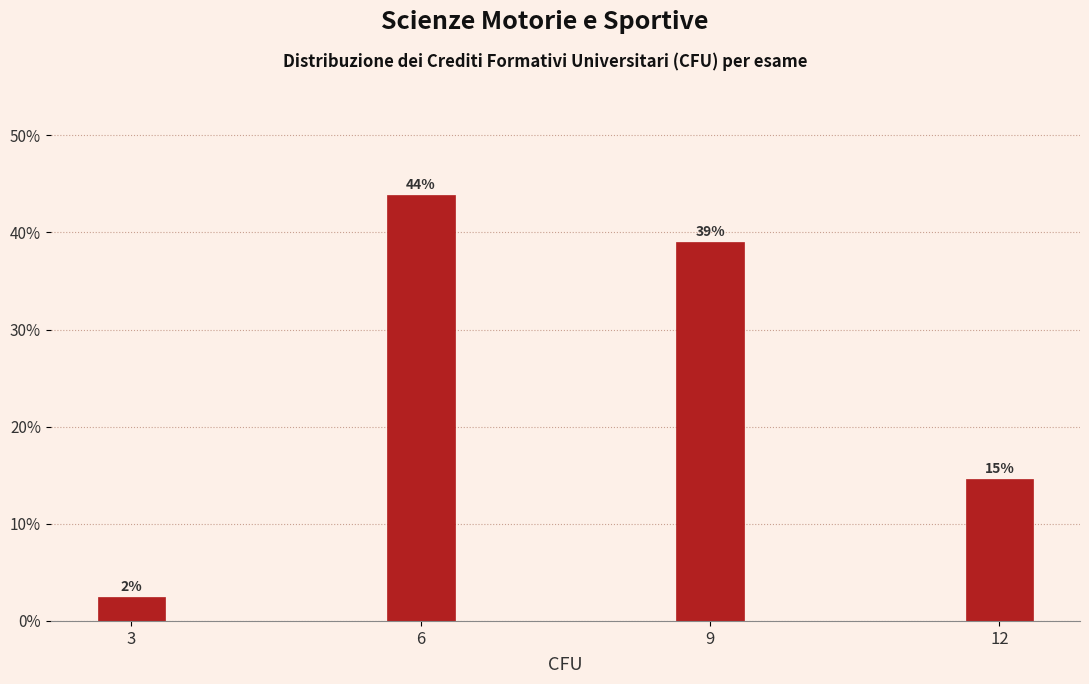

What is the value of the 2nd bar from the left?

43.9